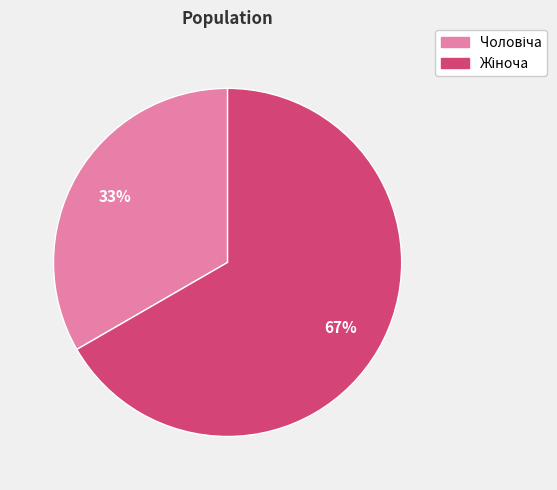

Is there any slice that represents more than half of the pie?

Yes